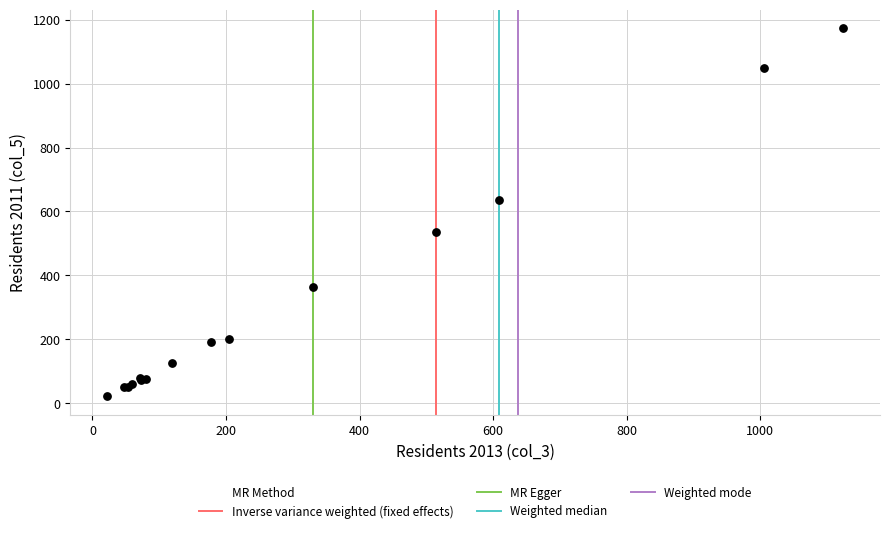

What Y value in the scatter plot is closest to 598?

637